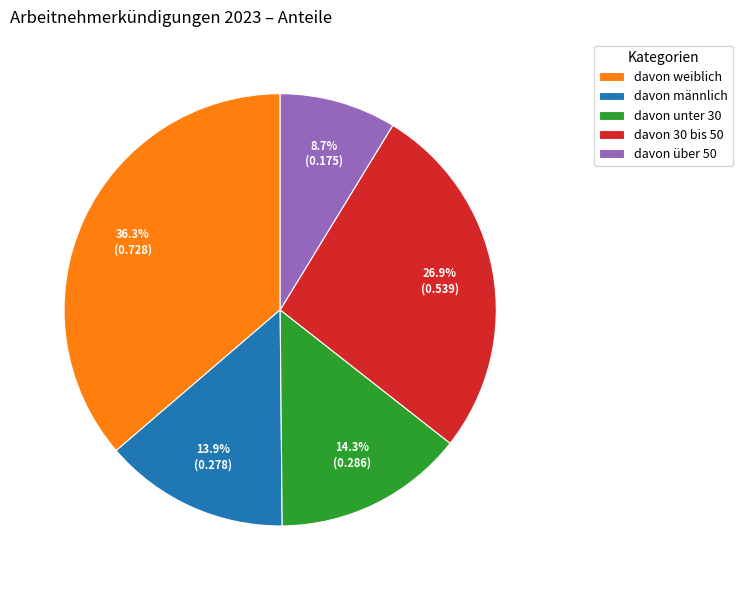

What is the largest slice in the pie chart?

davon weiblich